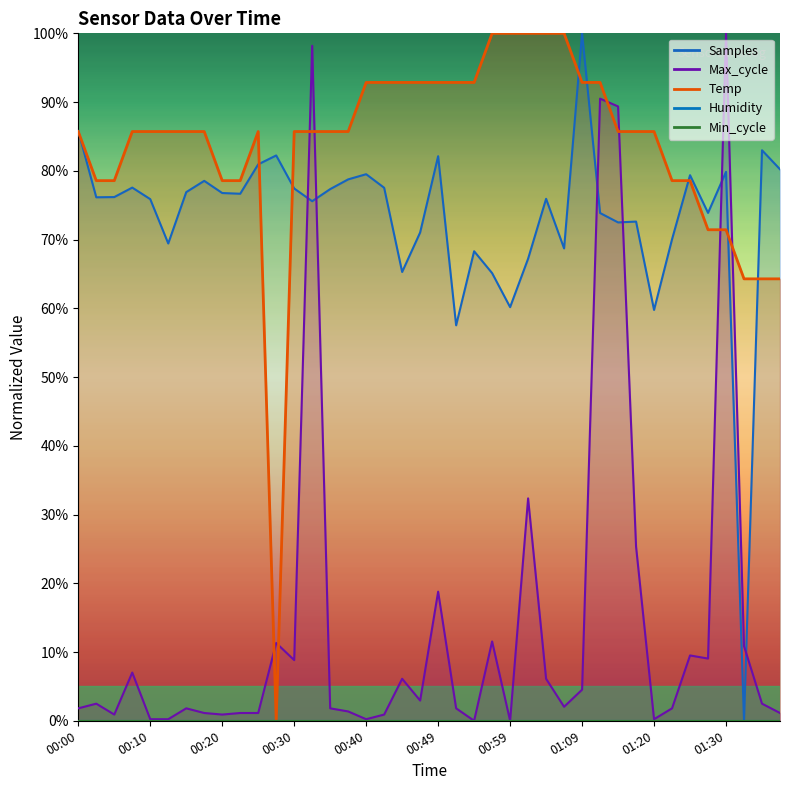

What is the sum of the Max_cycle values at 01:38 and 00:00?

2.9